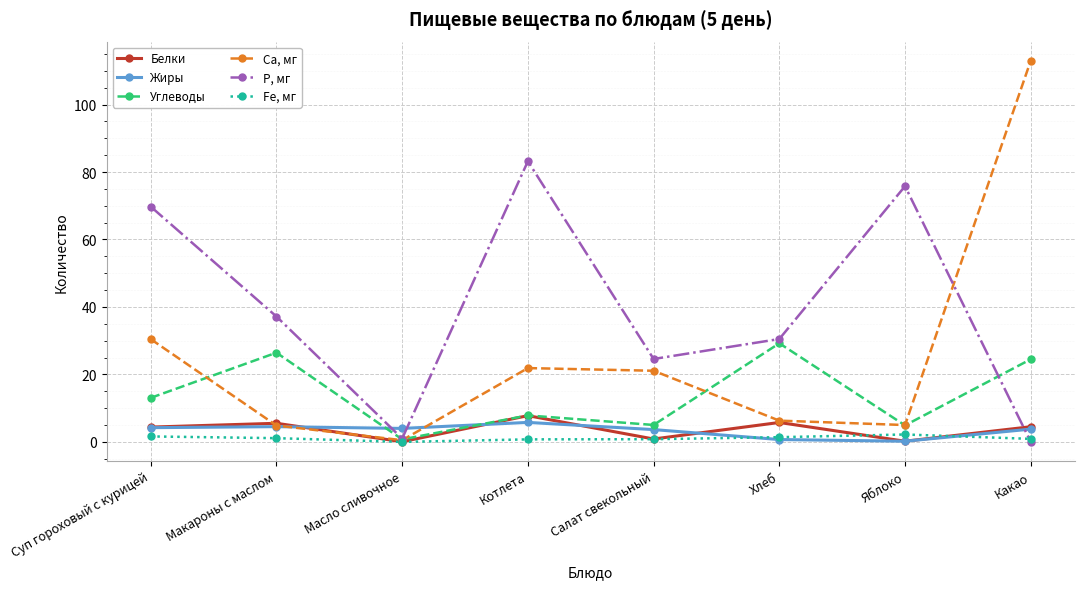

What is the sum of the Белки values at Котлета and Макароны с маслом?

13.3